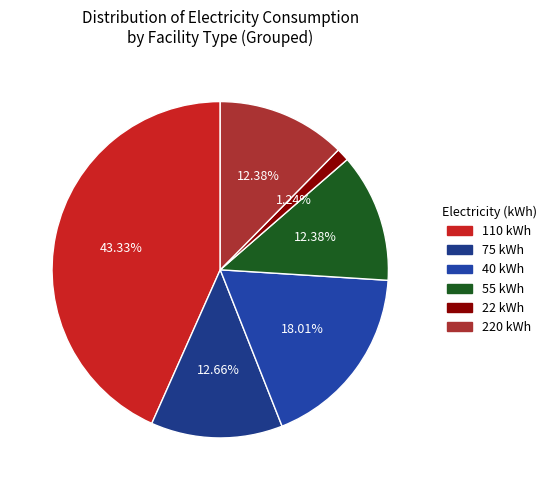

Is there a majority slice in this chart?

No